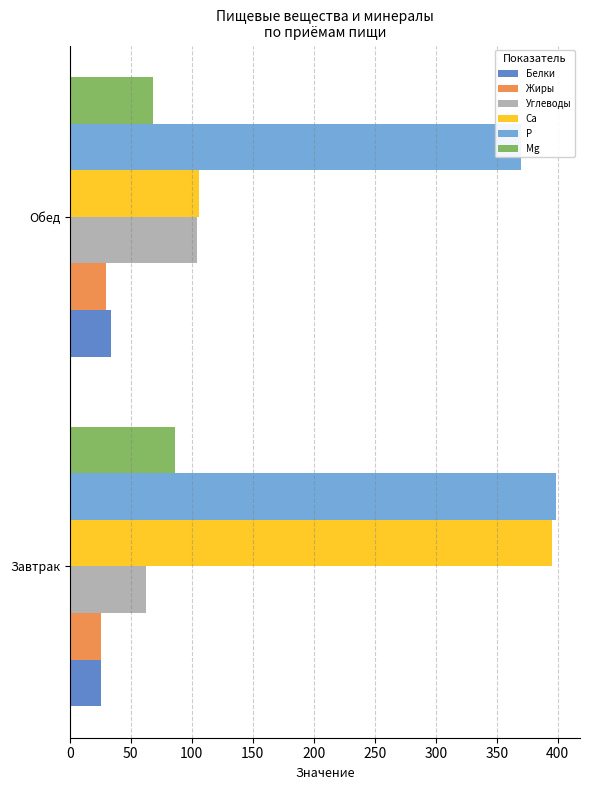

What is the difference between the maximum and minimum values in the Углеводы series?

41.2